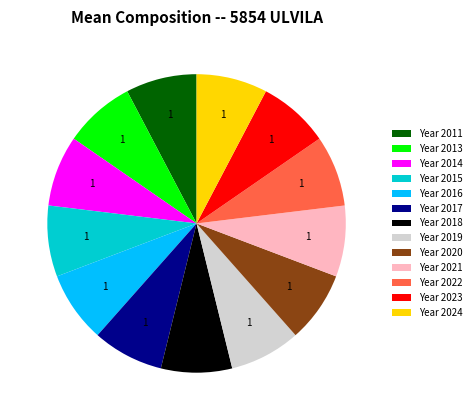

Is it true that Year 2024 is 1% of the pie?

False